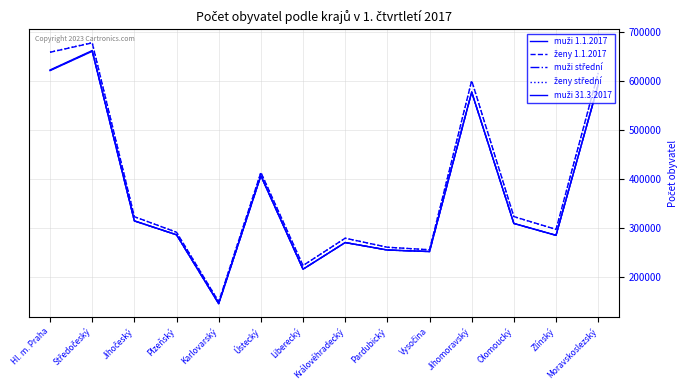

What is the total value across all series at Královéhradecký?

1372317